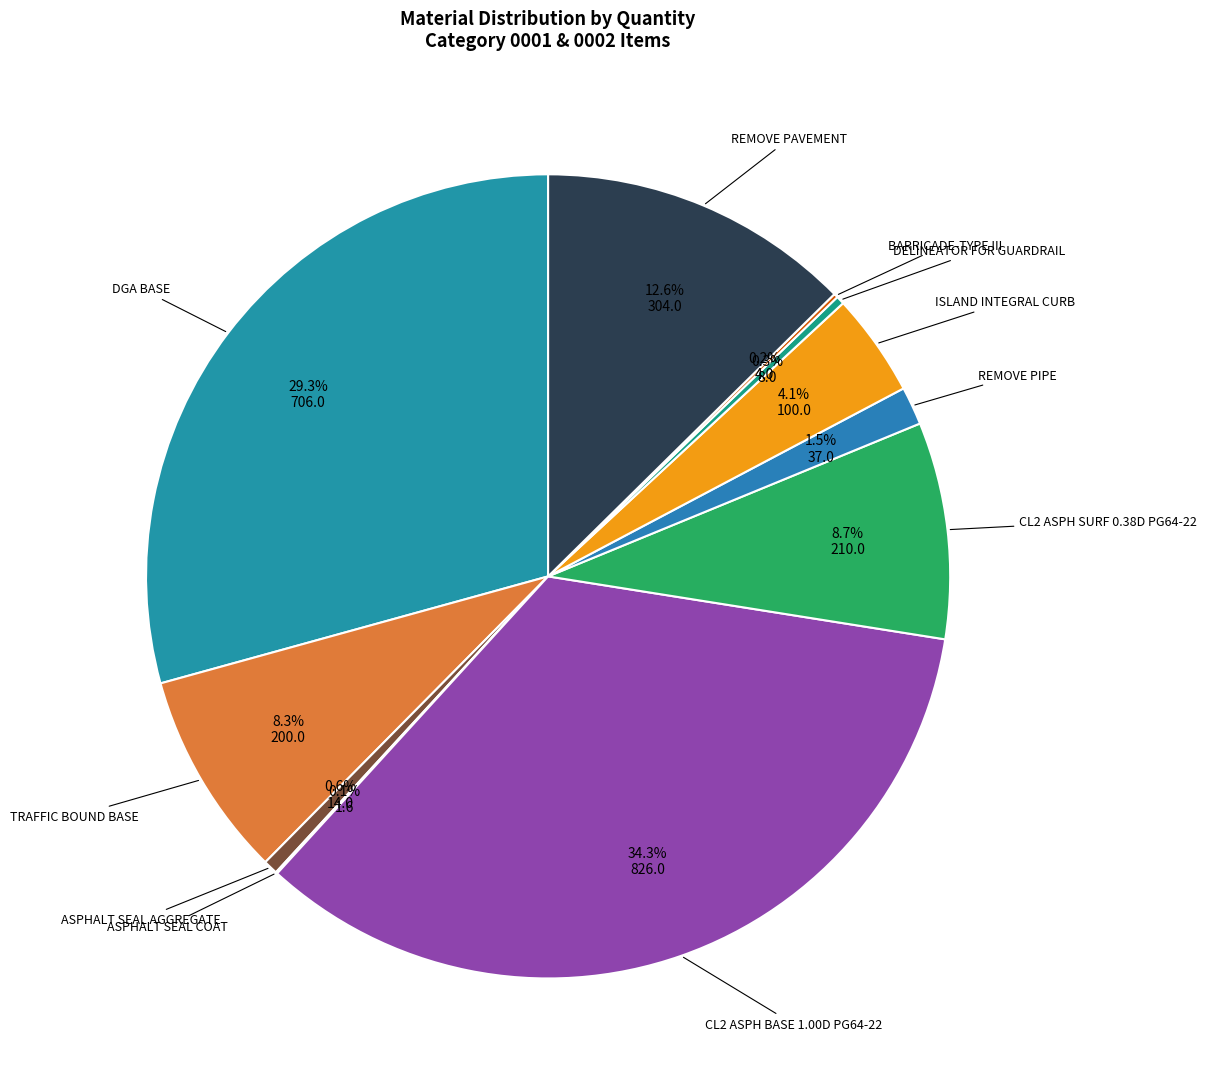

What percentage is NOT represented by DELINEATOR FOR GUARDRAIL?

99.7%